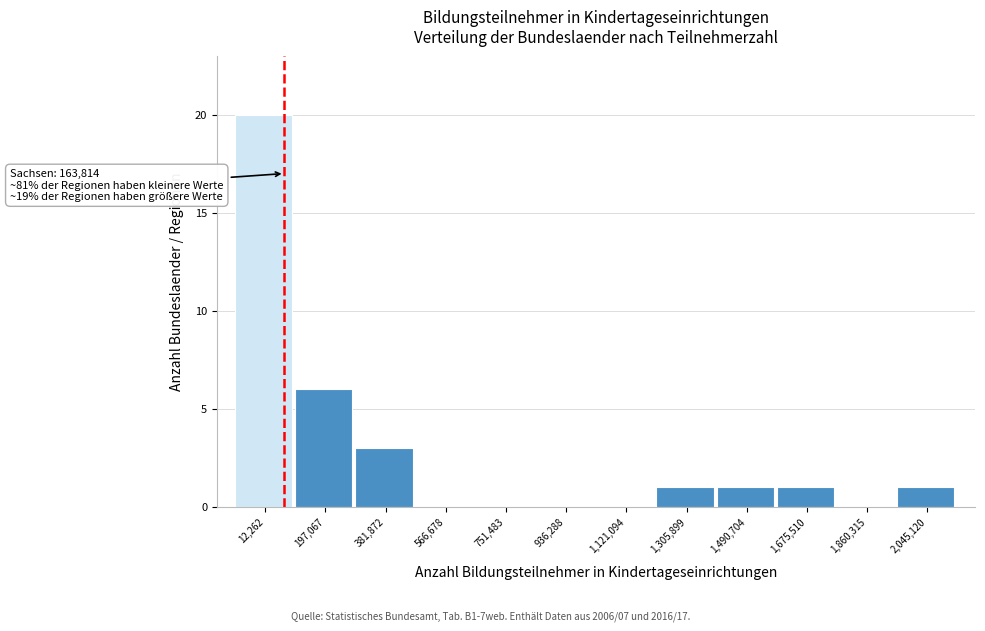

Reading left to right, what are all the values shown in this chart?

12,262=20	197,067=6	381,872=3	566,678=0	751,483=0	936,288=0	1,121,094=0	1,305,899=1	1,490,704=1	1,675,510=1	1,860,315=0	2,045,120=1